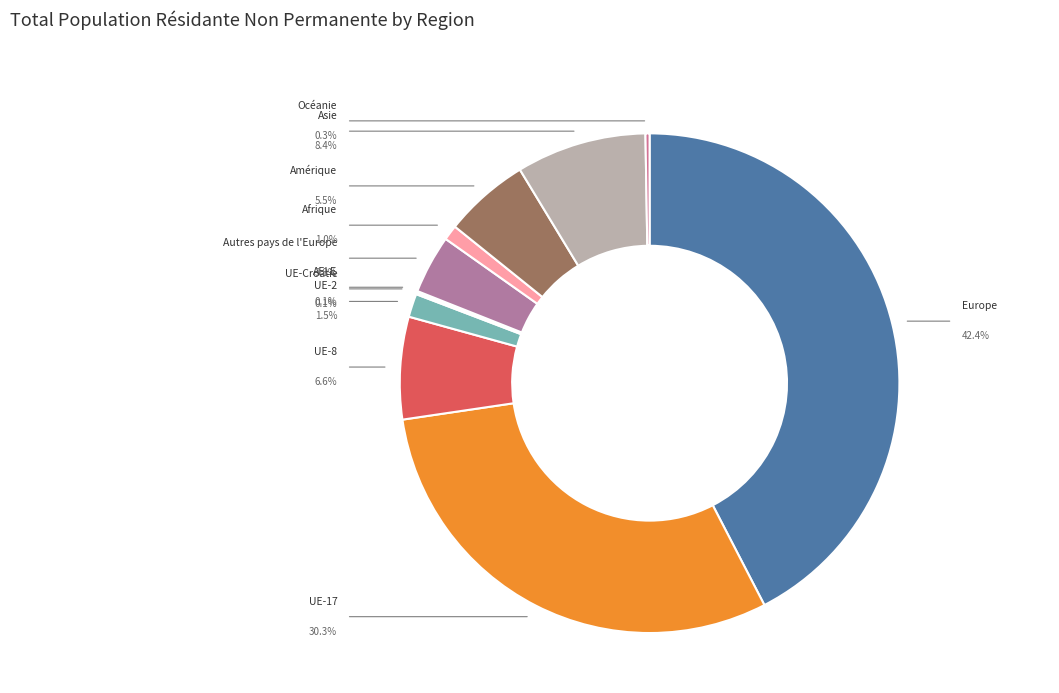

Rank the categories by value from lowest to highest.

UE-Croatie, AELE, Océanie, Afrique, UE-2, Autres pays de l'Europe, Amérique, UE-8, Asie, UE-17, Europe